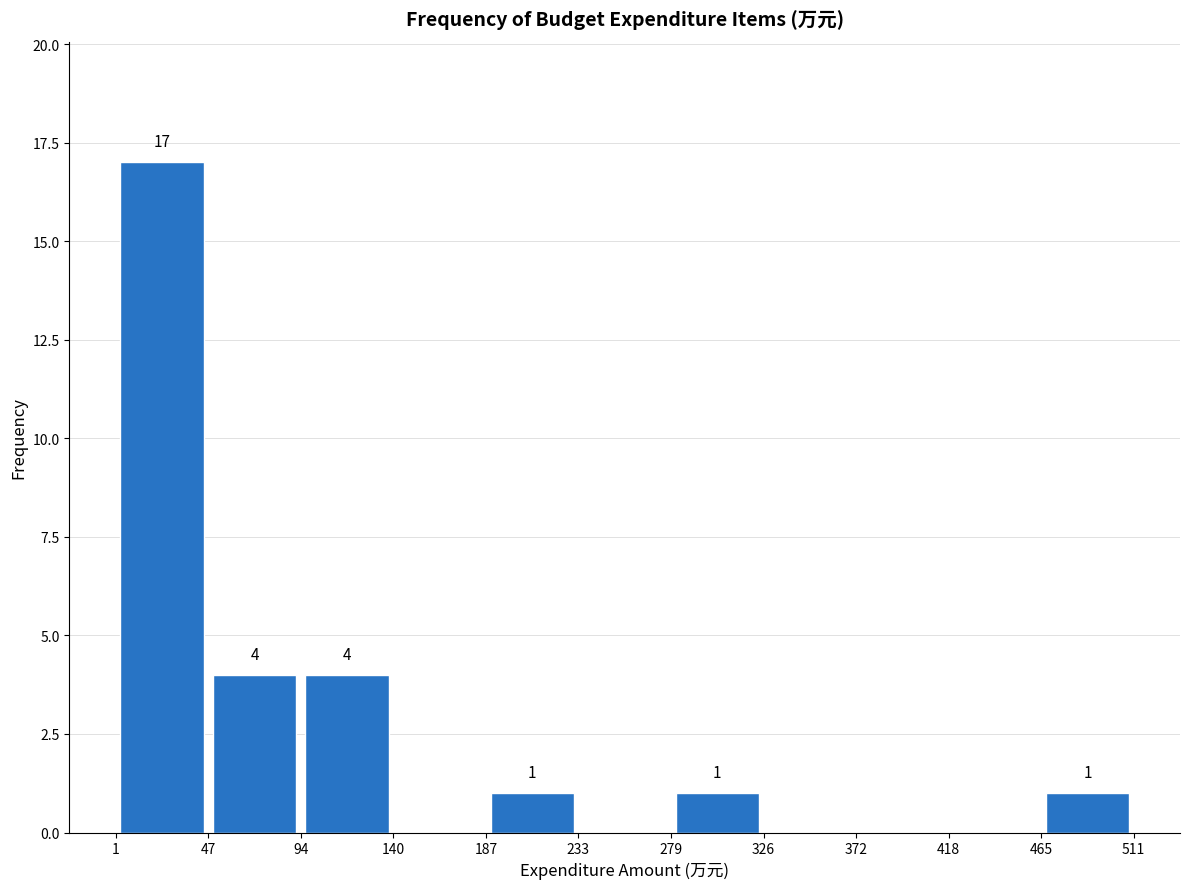

Over which range of the x-axis is the bar tallest?

1 to 47